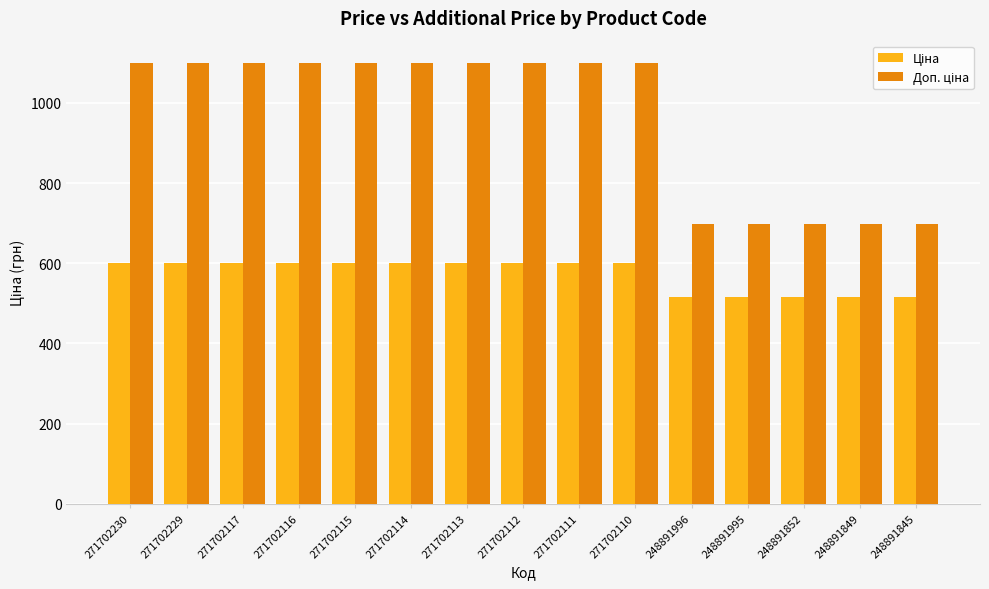

How many series are shown in this chart?

2